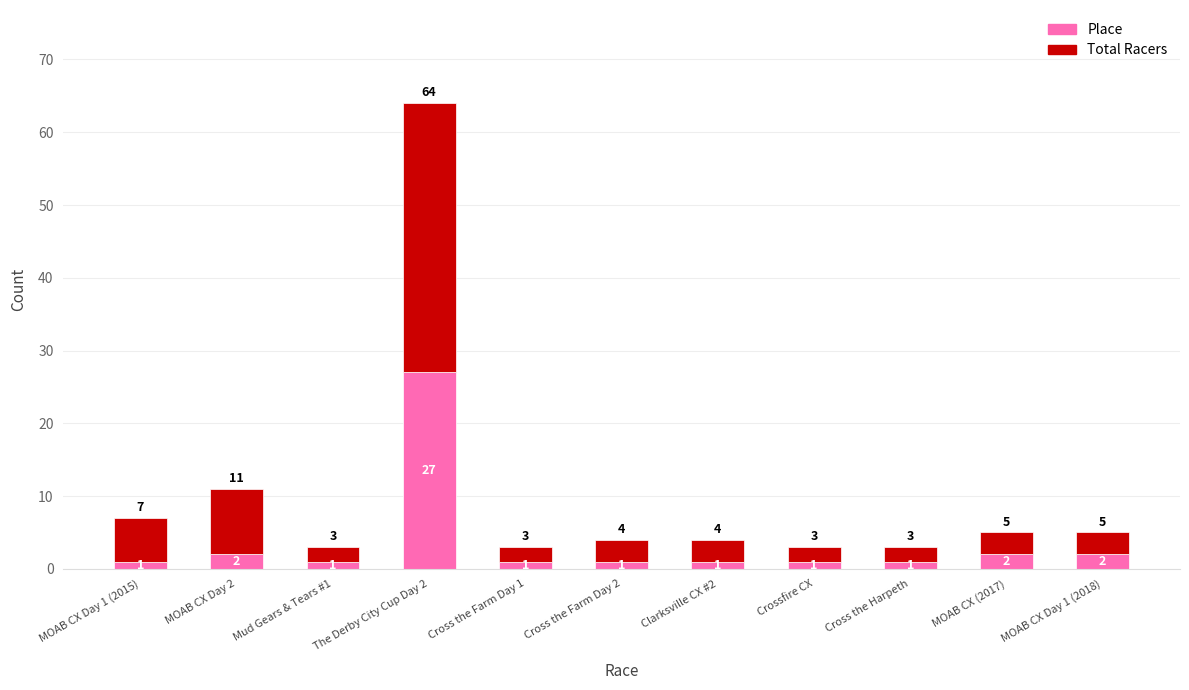

At which category is the sum across all series the highest?

The Derby City Cup Day 2